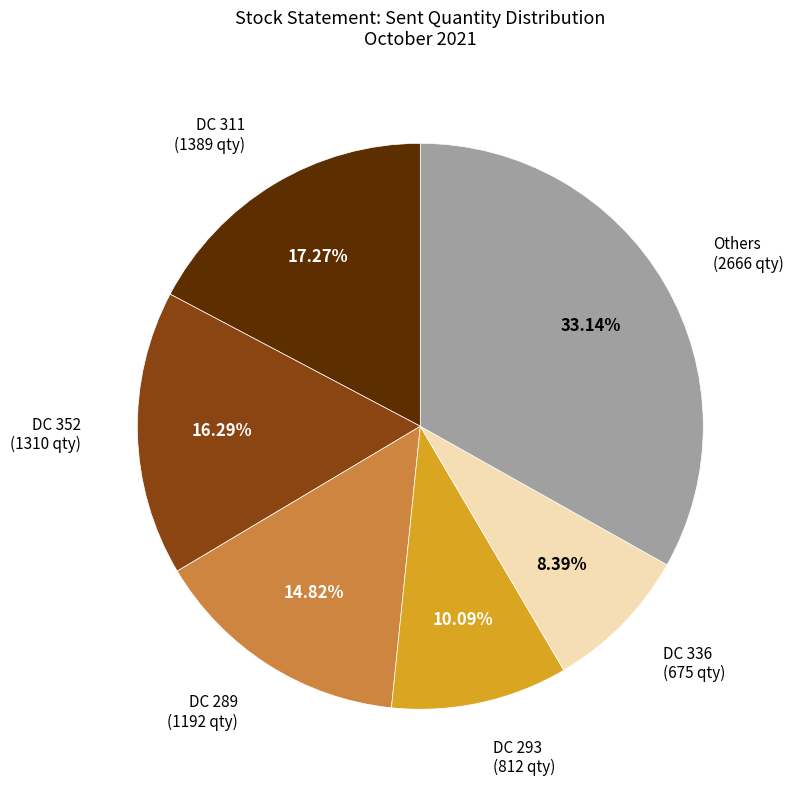

Count the number of slices in the pie.

6